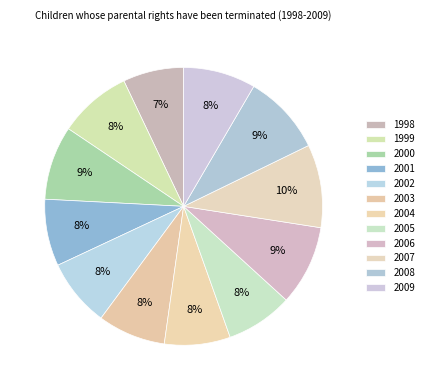

How many slices are in this pie chart?

12